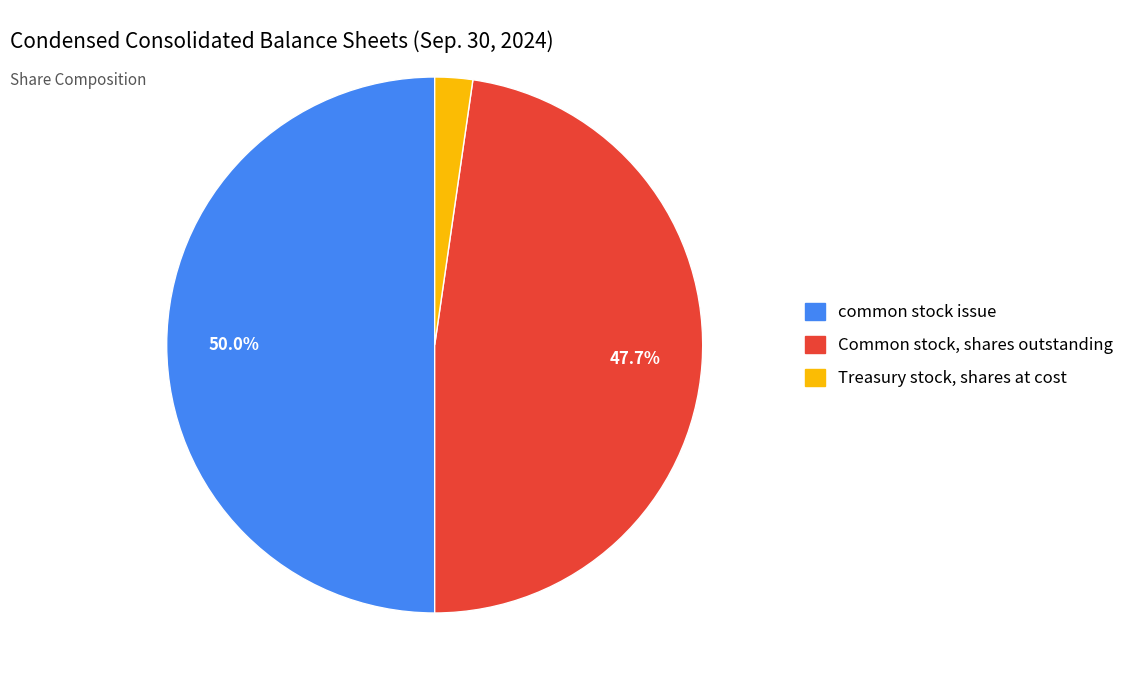

Does Treasury stock, shares at cost represent more than half of the total?

No